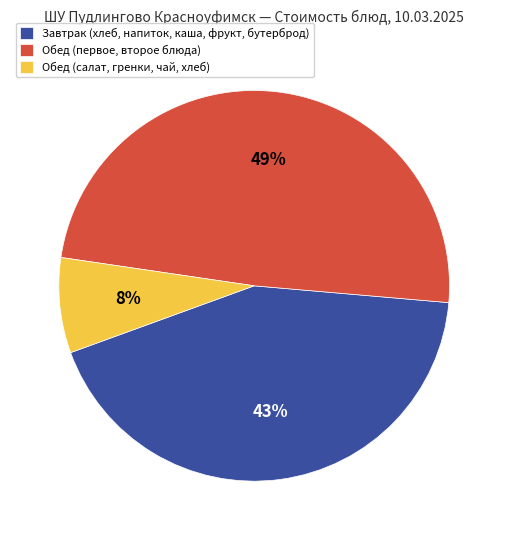

Do Завтрак (хлеб, напиток, каша, фрукт, бутерброд) and Обед (салат, гренки, чай, хлеб) together represent more than half of the pie?

Yes